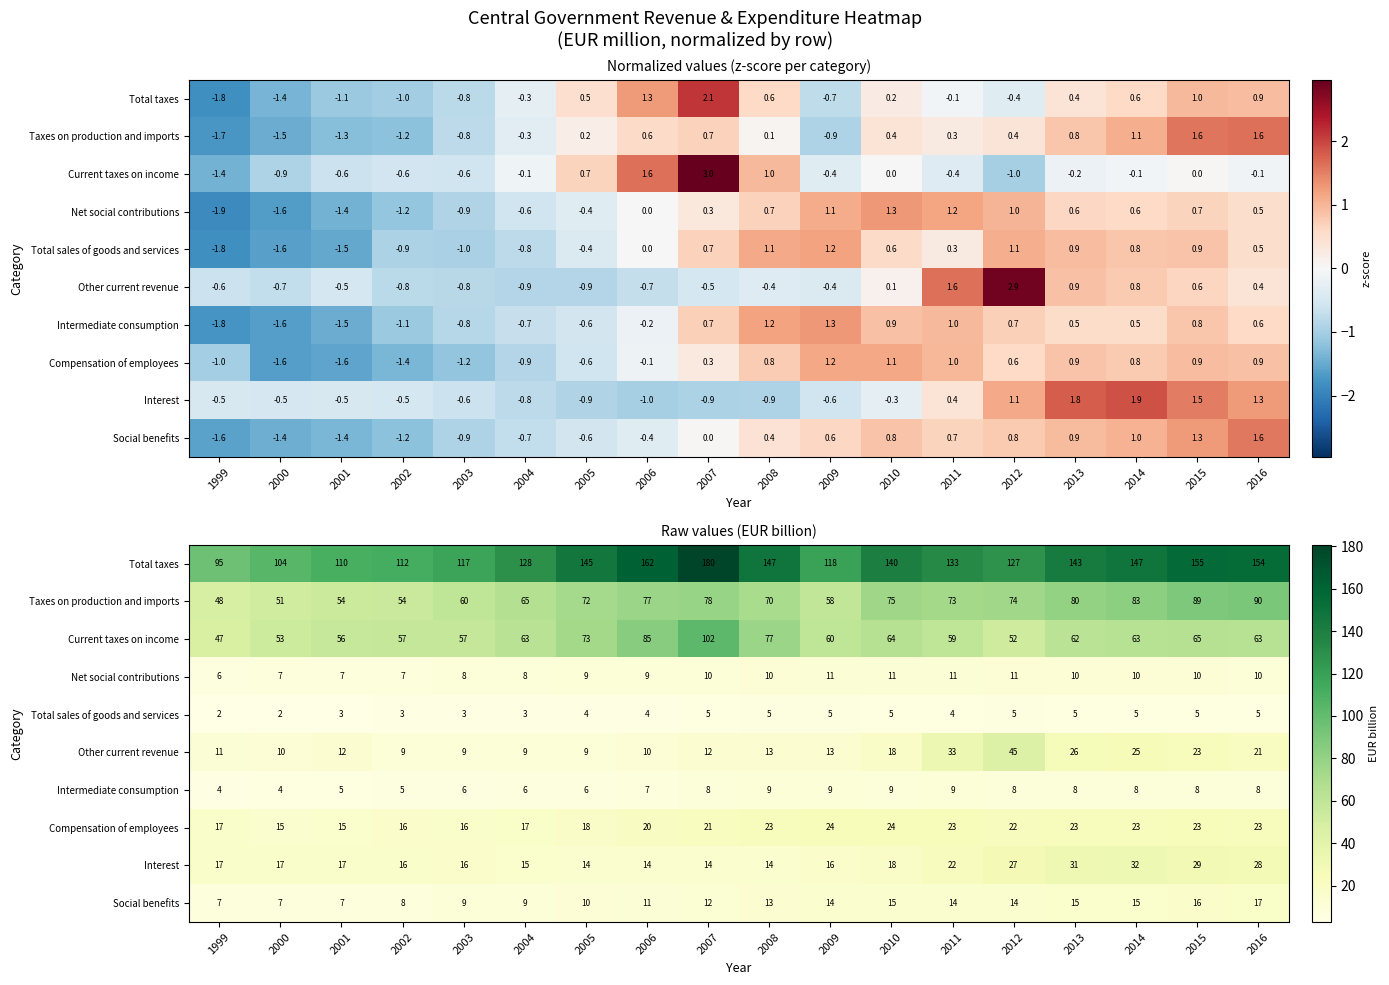

How many data points in Other current revenue are less than 13?

9